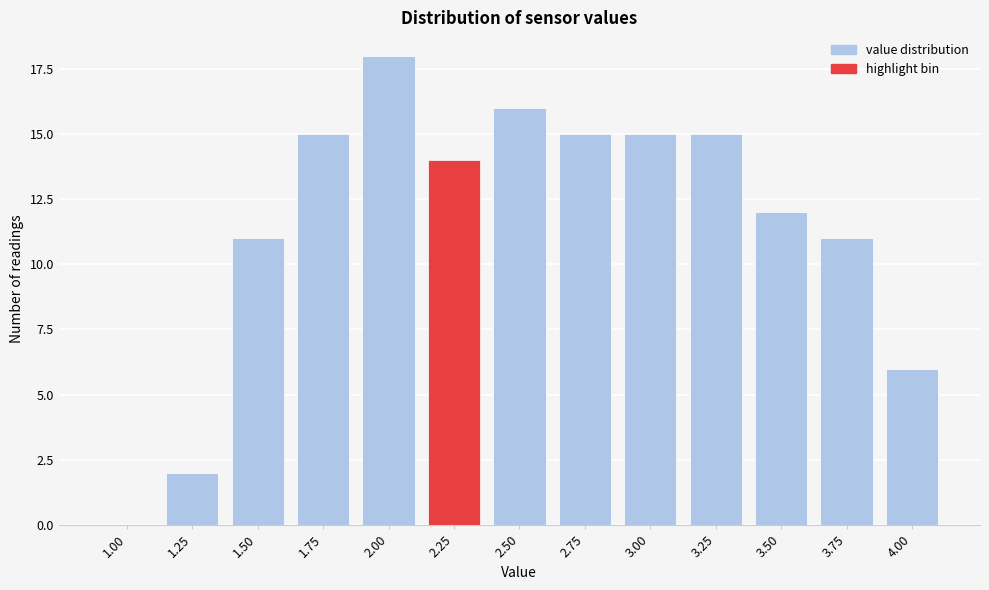

Reading right to left, transcribe all the data shown in this chart.

4.00=6	3.75=11	3.50=12	3.25=15	3.00=15	2.75=15	2.50=16	2.25=14	2.00=18	1.75=15	1.50=11	1.25=2	1.00=0